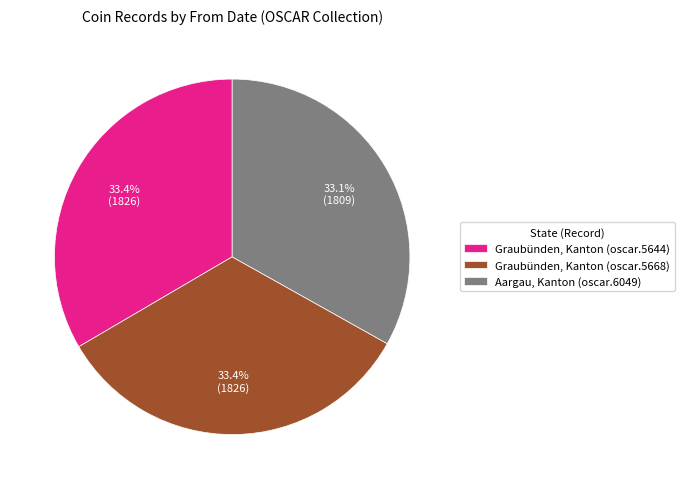

Does Graubünden, Kanton (oscar.5668) represent more than half of the total?

No